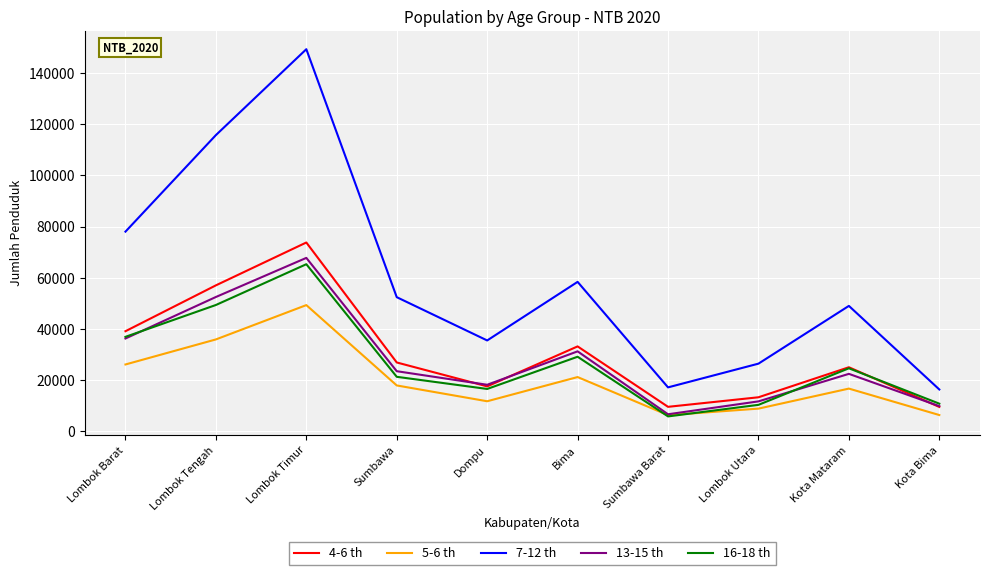

What is the minimum value shown in the chart?

5864